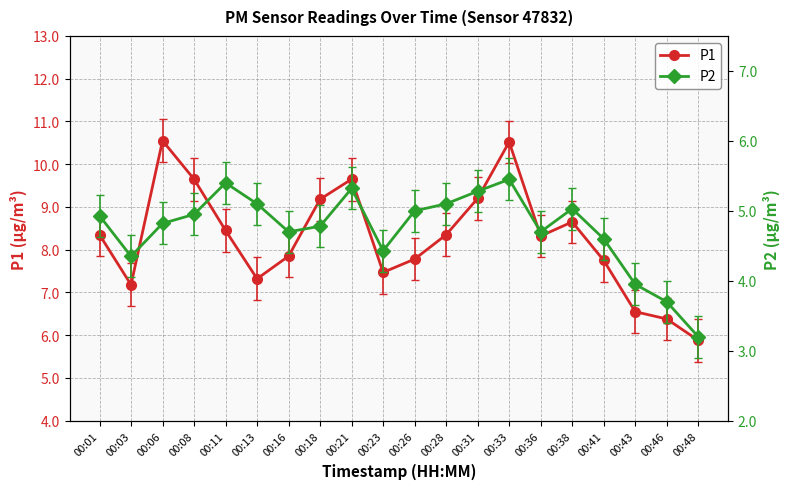

Where is the first local maximum for P2?

00:11